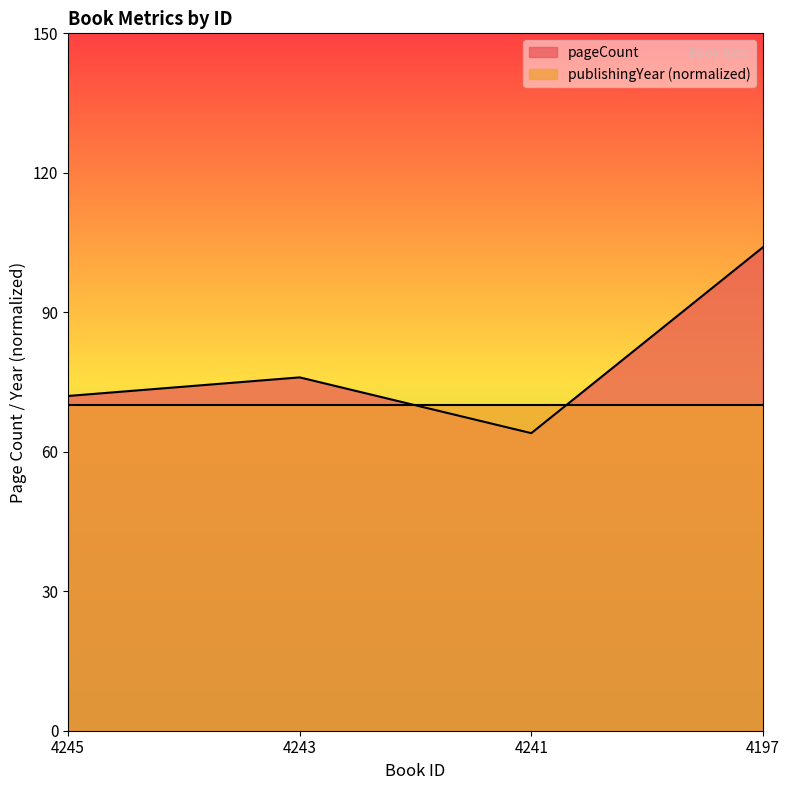

Rank the categories by value from highest to lowest.

4197, 4243, 4245, 4241